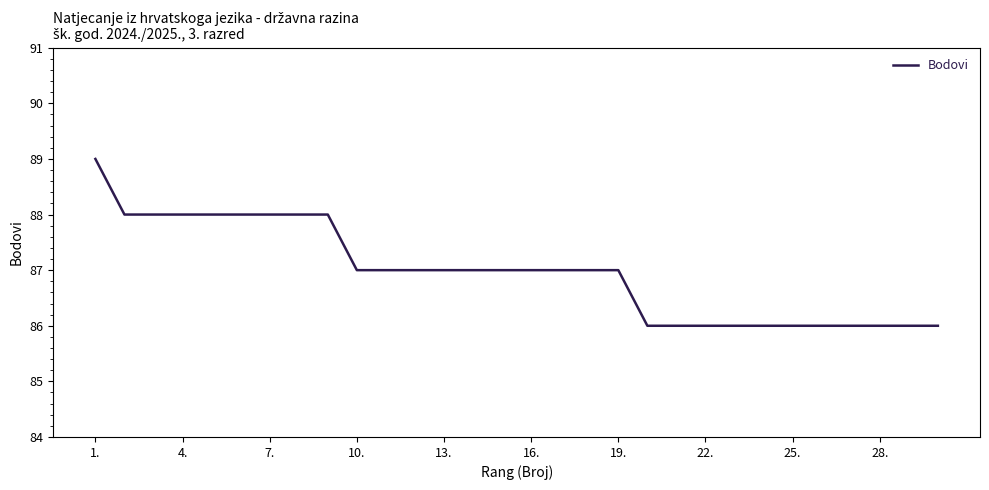

What is the difference between the maximum and minimum values?

3